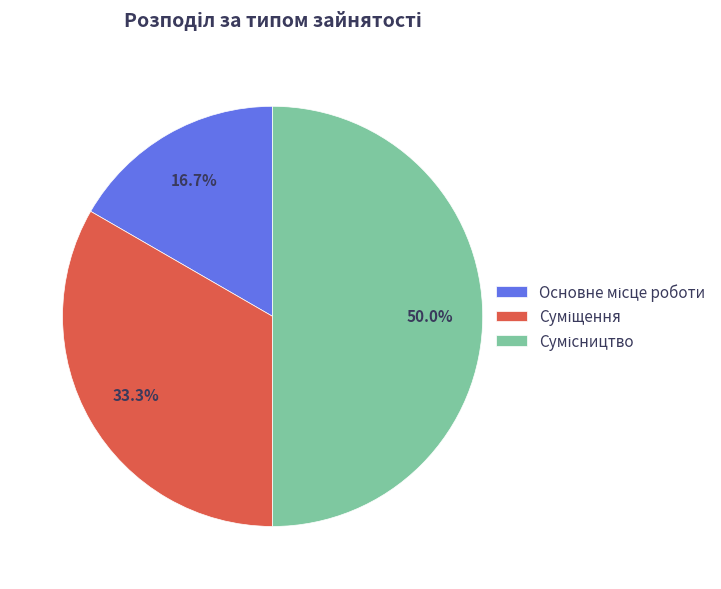

How much of the chart is everything except Сумісництво?

50.0%